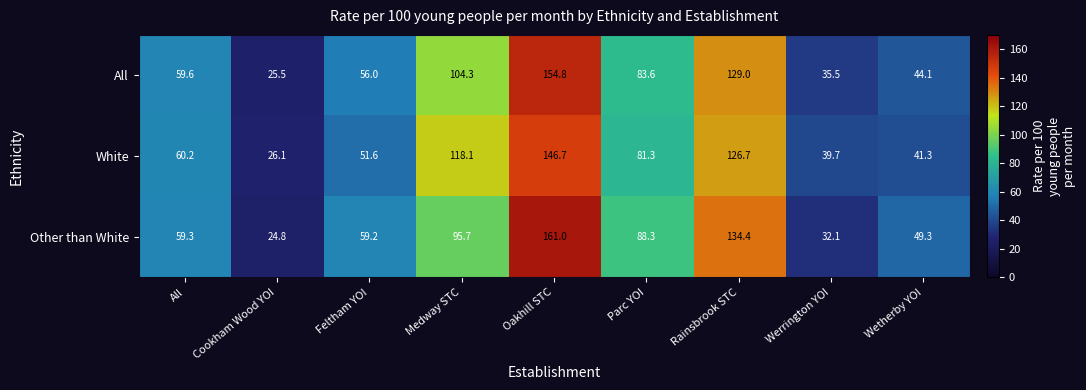

What value does the All series have at Medway STC?

104.3